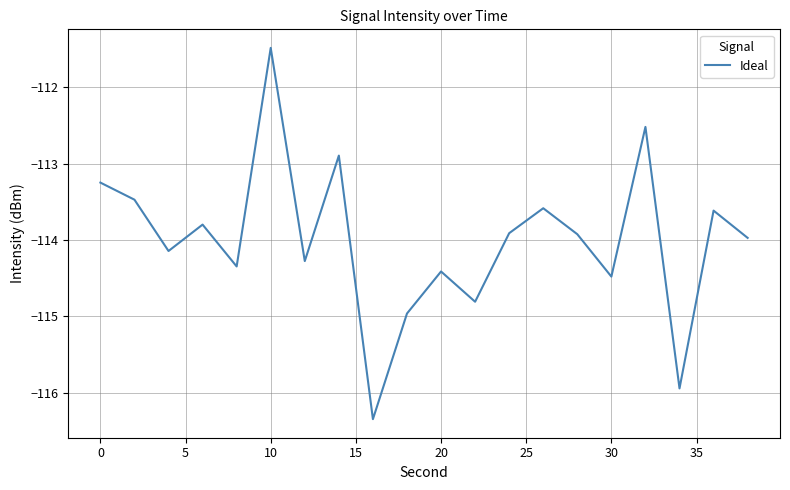

How many distinct data groups are displayed?

1